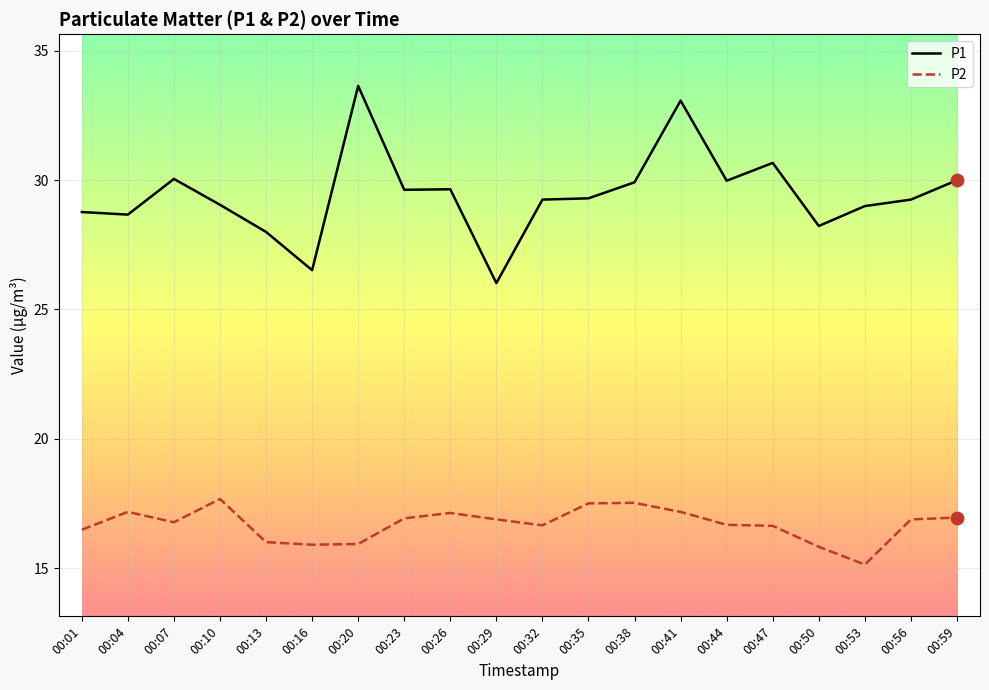

What is the spread (max minus min) of values at 00:04?

11.5